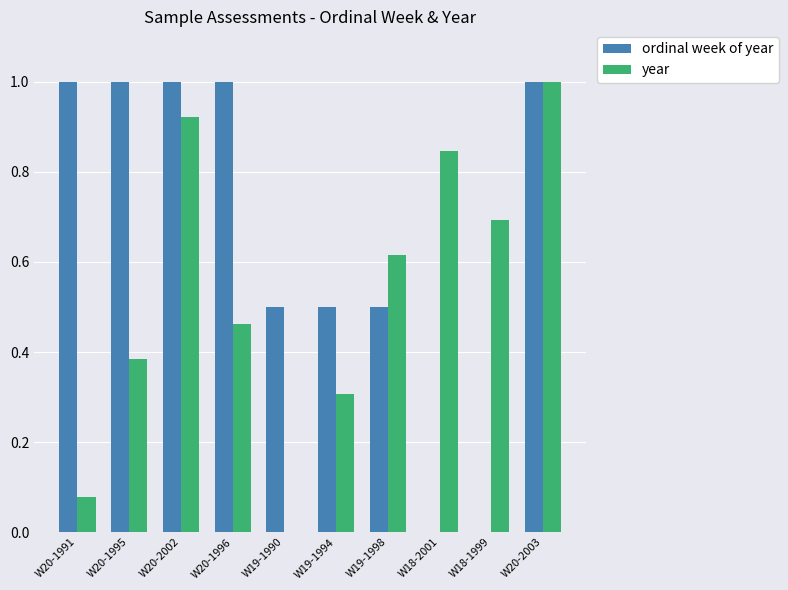

What are all the series names shown in the legend?

ordinal week of year, year